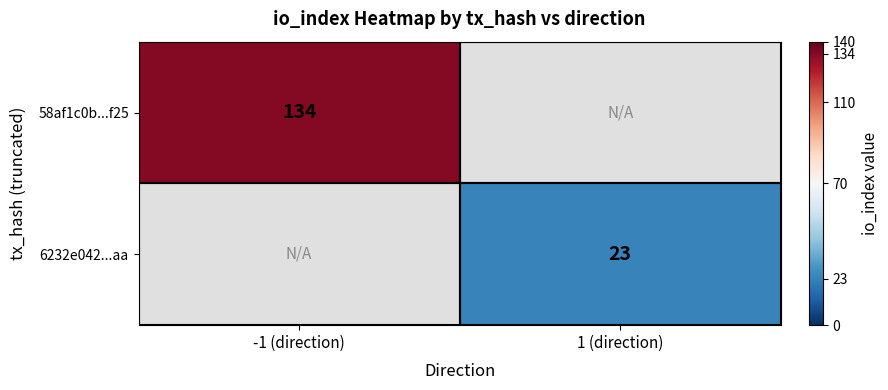

Is the value of 6232e042...aa at 1 (direction) greater than the value of 58af1c0b...f25 at -1 (direction)?

No